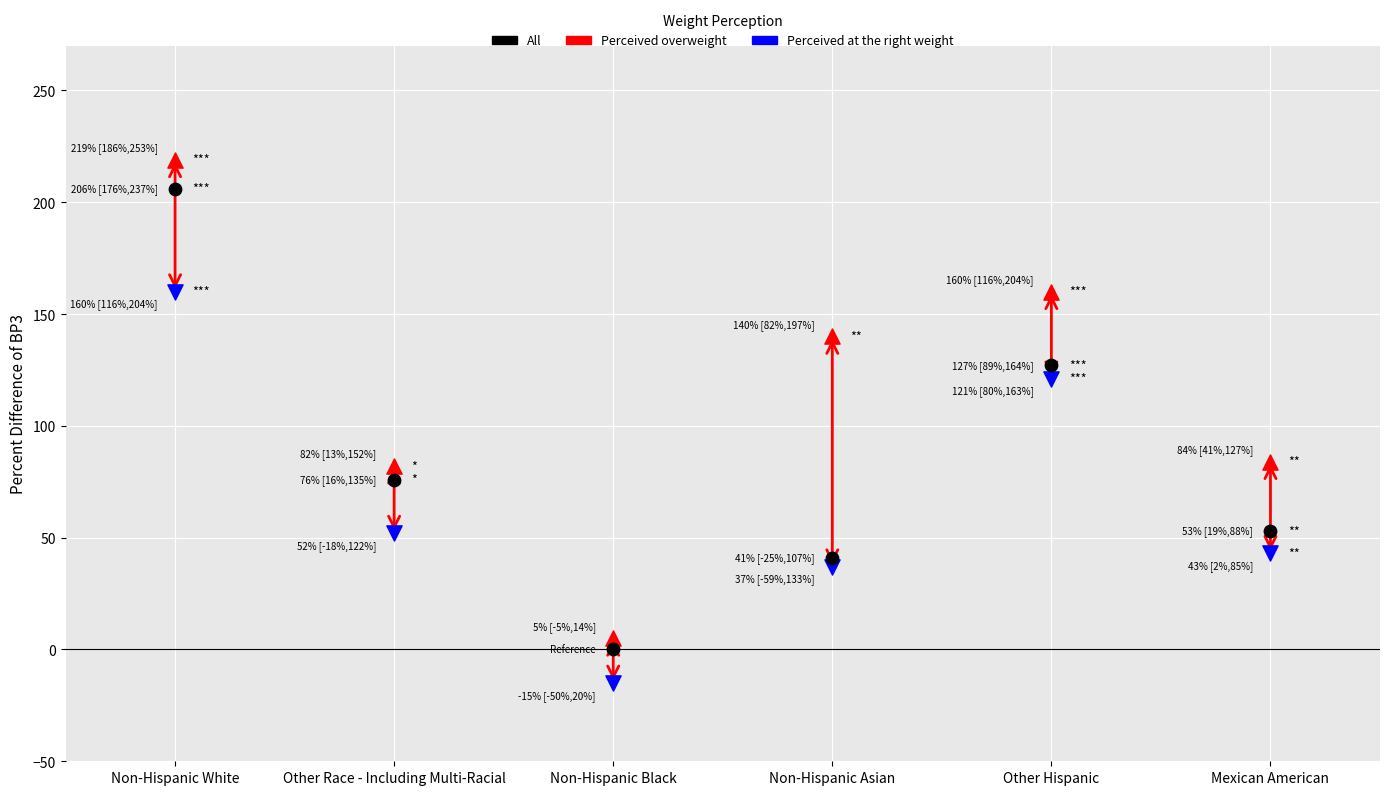

Which series reaches the minimum Y coordinate?

Perceived at the right weight